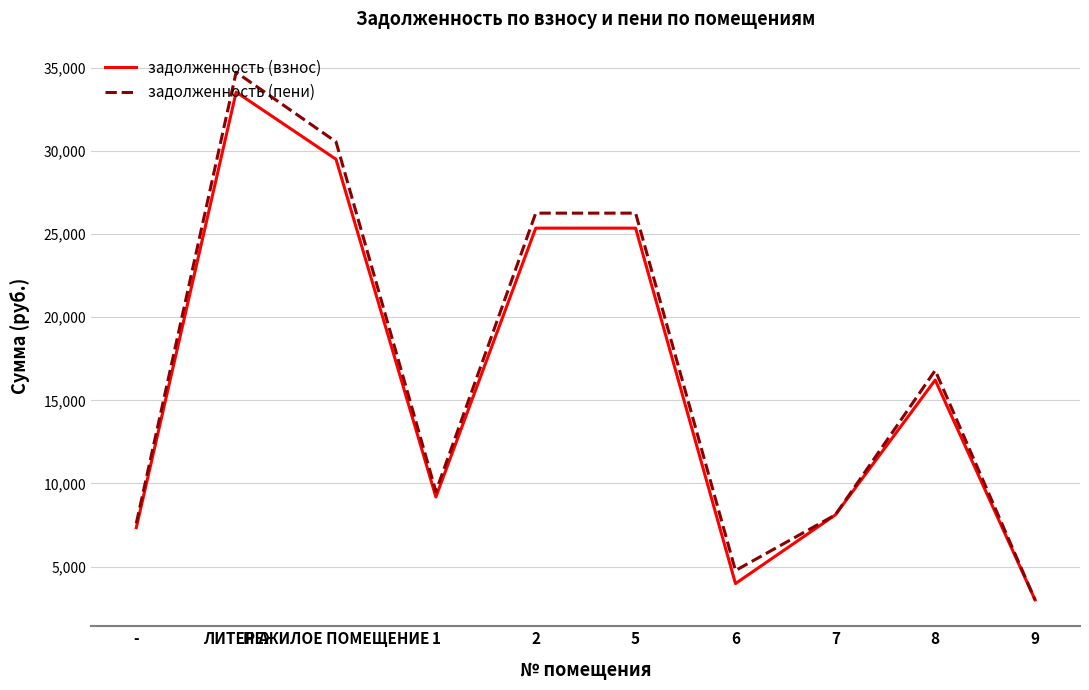

Which series ends up on top after the final intersection of задолженность (пени) and задолженность (взнос)?

задолженность (взнос)